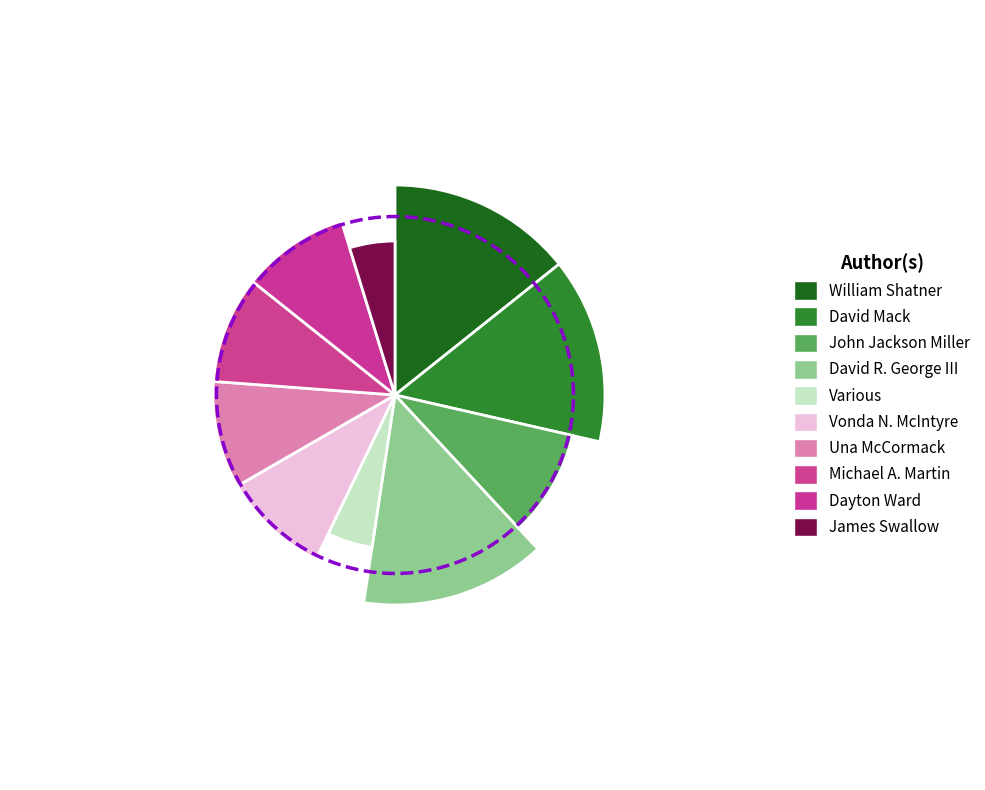

Count the number of slices in the pie.

10